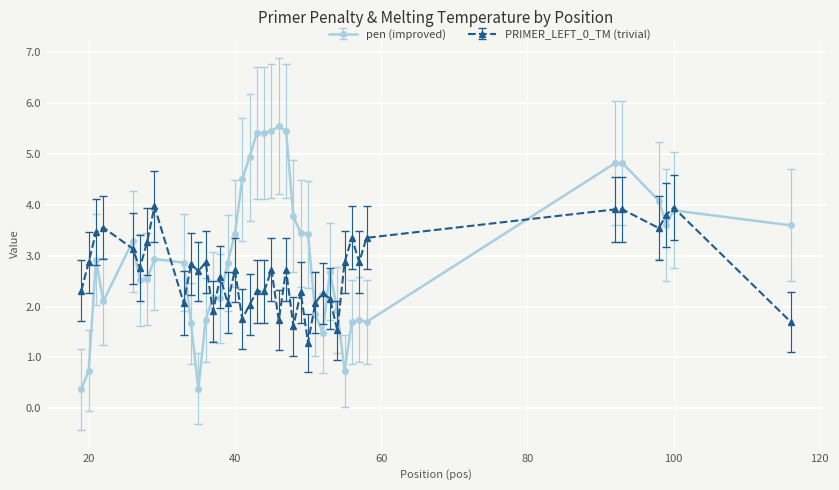

What is the value of the pen (improved) point at the 34th from the left?

1.7